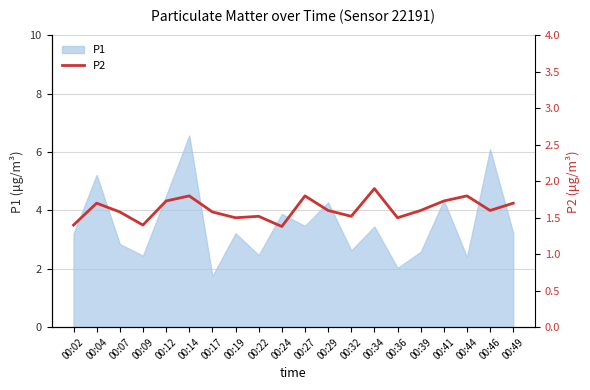

True or false: the data shows 2.2 at 00:22.

False